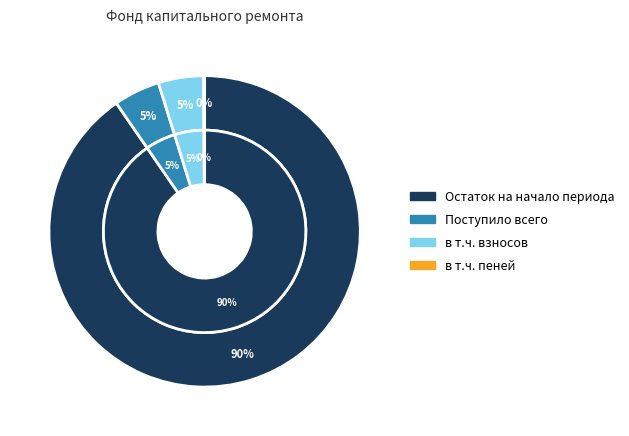

Does Поступило всего account for over 50% of the chart?

No